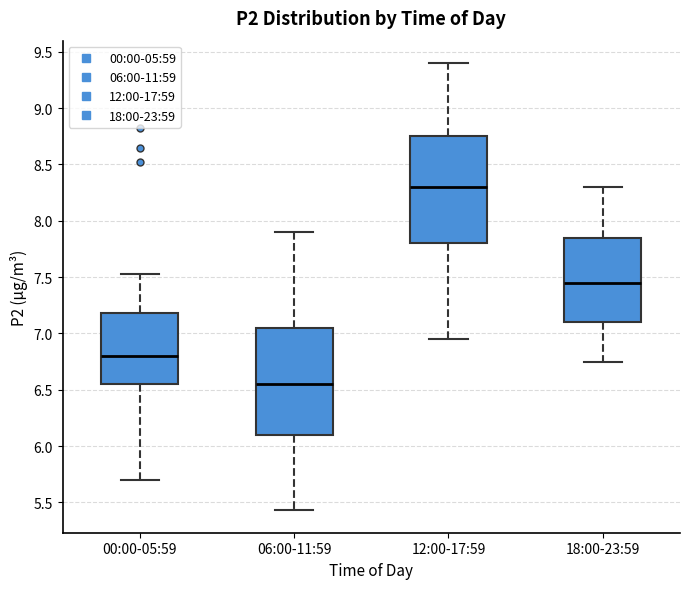

Which box's median line is the lowest?

06:00-11:59